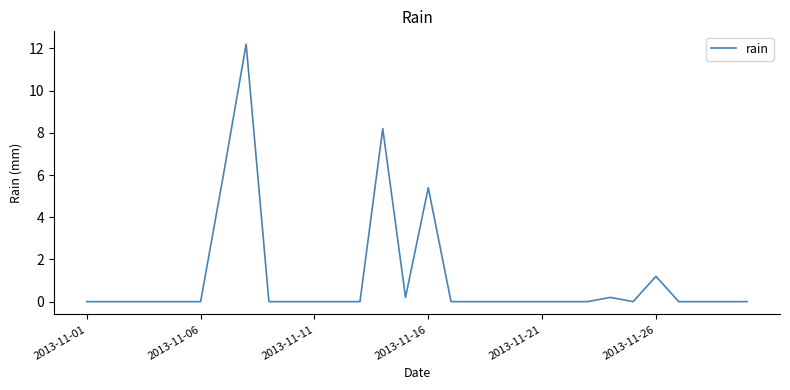

What is the greatest value displayed?

12.2